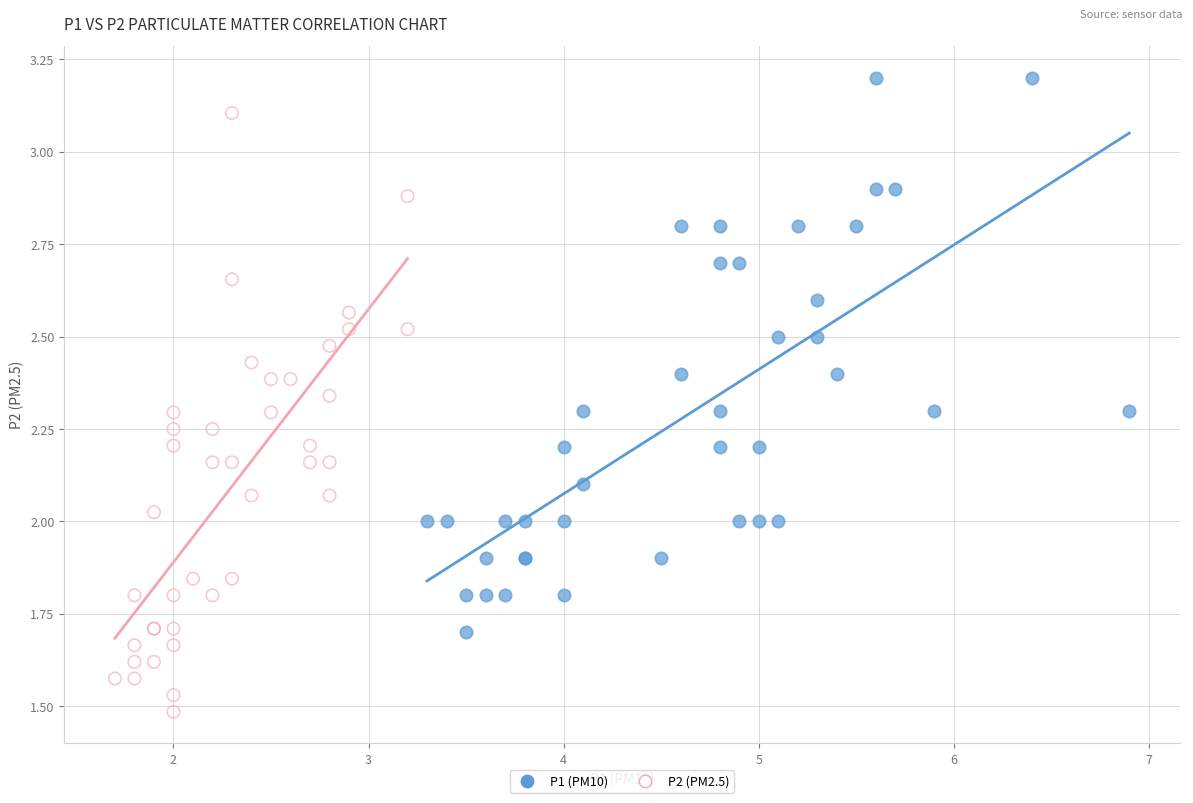

Which series contains the highest Y value?

P1 (PM10)